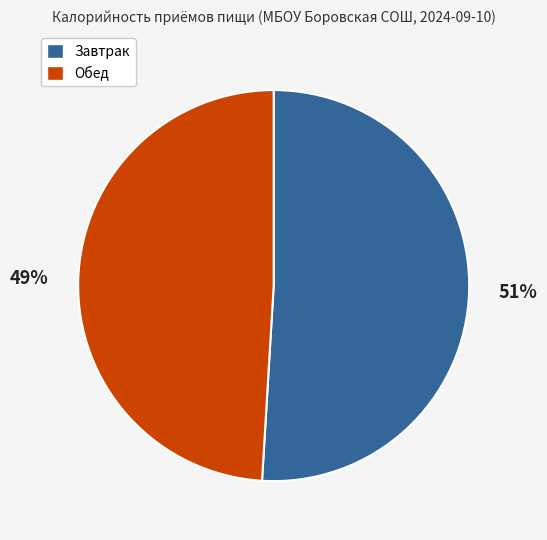

Count the number of slices in the pie.

2